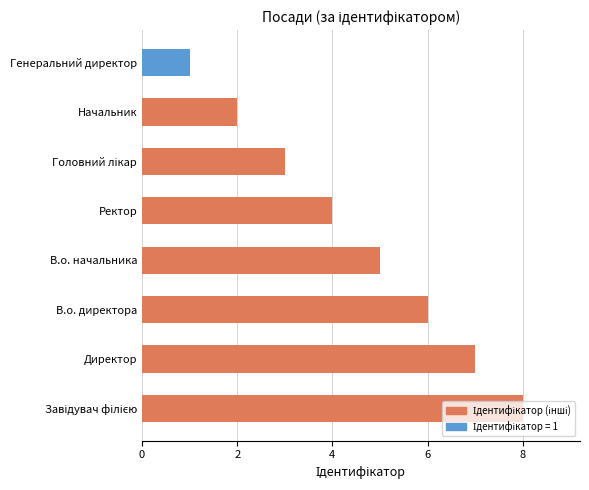

The value at Директор is 7. True or false?

True